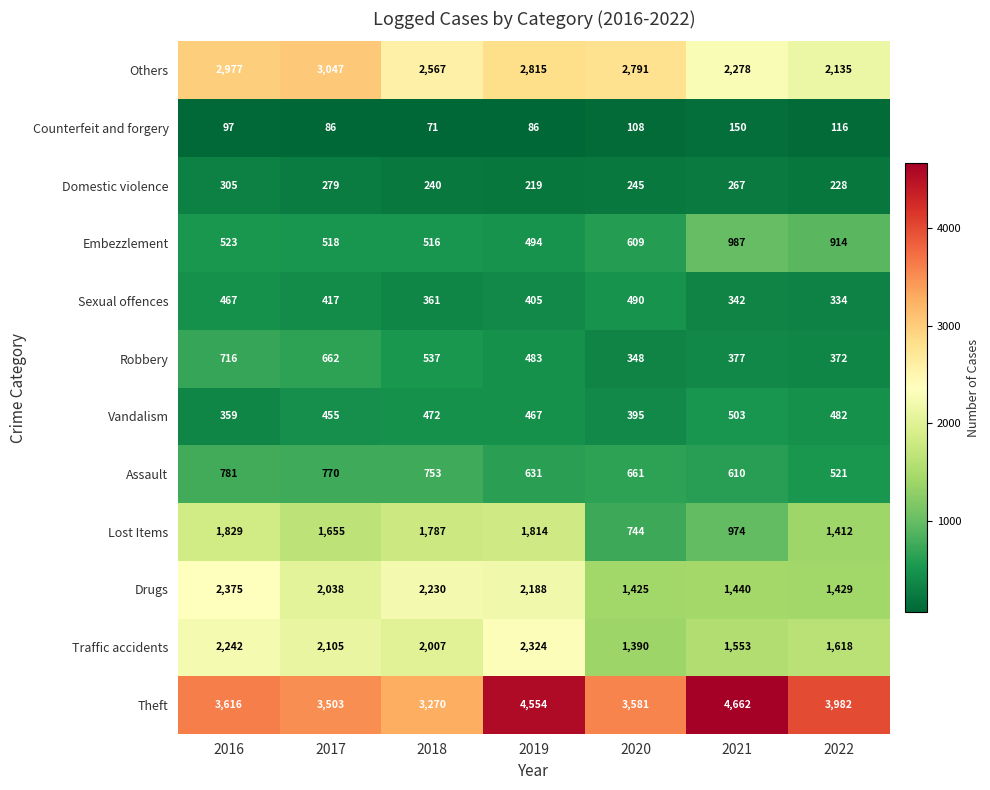

How many Domestic violence values are between 228 and 279?

5